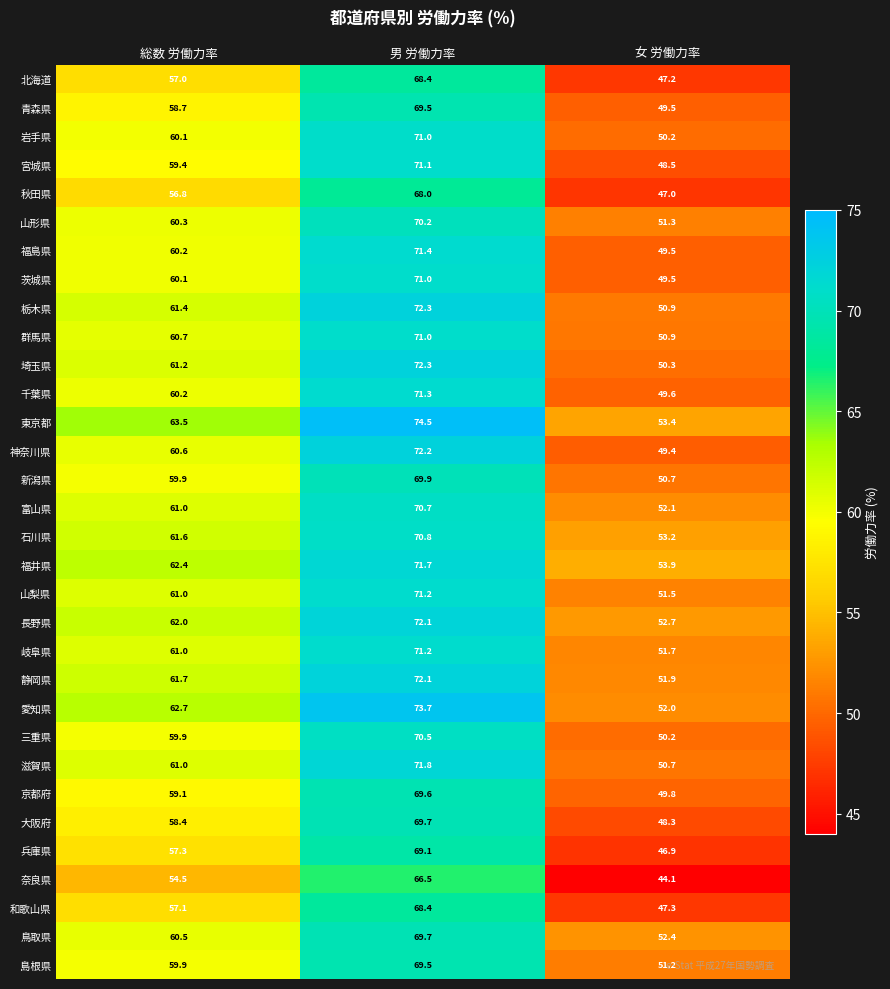

What is the minimum value for 石川県?

53.2